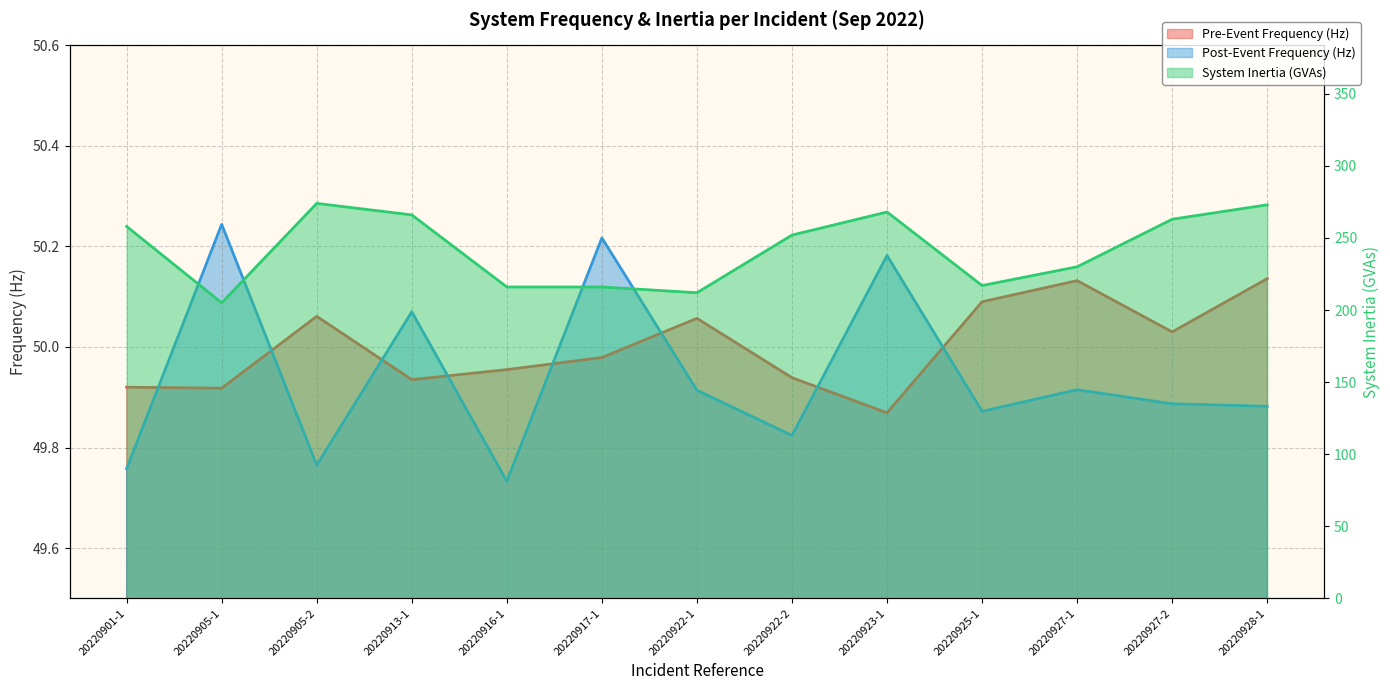

Reading left to right, what are all the values shown in this chart?

Pre-Event Frequency (Hz): 20220901-1=49.9	20220905-1=49.9	20220905-2=50.1	20220913-1=49.9	20220916-1=50.0	20220917-1=50.0	20220922-1=50.1	20220922-2=49.9	20220923-1=49.9	20220925-1=50.1	20220927-1=50.1	20220927-2=50.0	20220928-1=50.1
Post-Event Frequency (Hz): 20220901-1=49.8	20220905-1=50.2	20220905-2=49.8	20220913-1=50.1	20220916-1=49.7	20220917-1=50.2	20220922-1=49.9	20220922-2=49.8	20220923-1=50.2	20220925-1=49.9	20220927-1=49.9	20220927-2=49.9	20220928-1=49.9
System Inertia (GVAs): 20220901-1=258.0	20220905-1=205.0	20220905-2=274.0	20220913-1=266.0	20220916-1=216.0	20220917-1=216.0	20220922-1=212.0	20220922-2=252.0	20220923-1=268.0	20220925-1=217.0	20220927-1=230.0	20220927-2=263.0	20220928-1=273.0